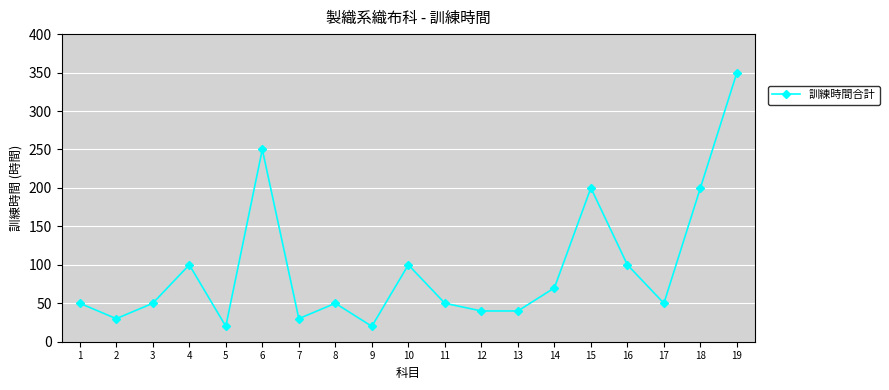

Where is the first local minimum?

2